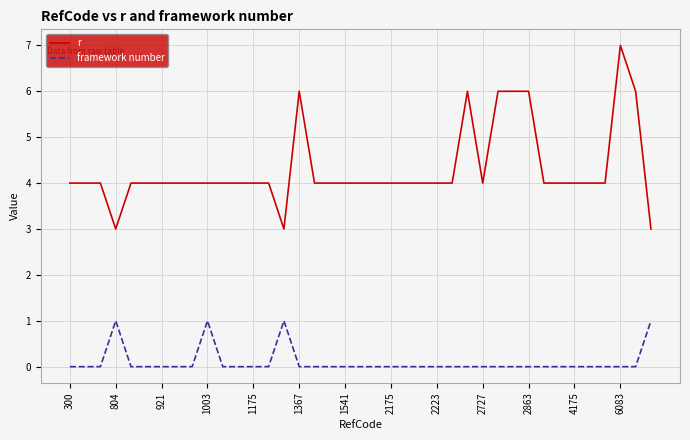

What is the maximum value for r?

7